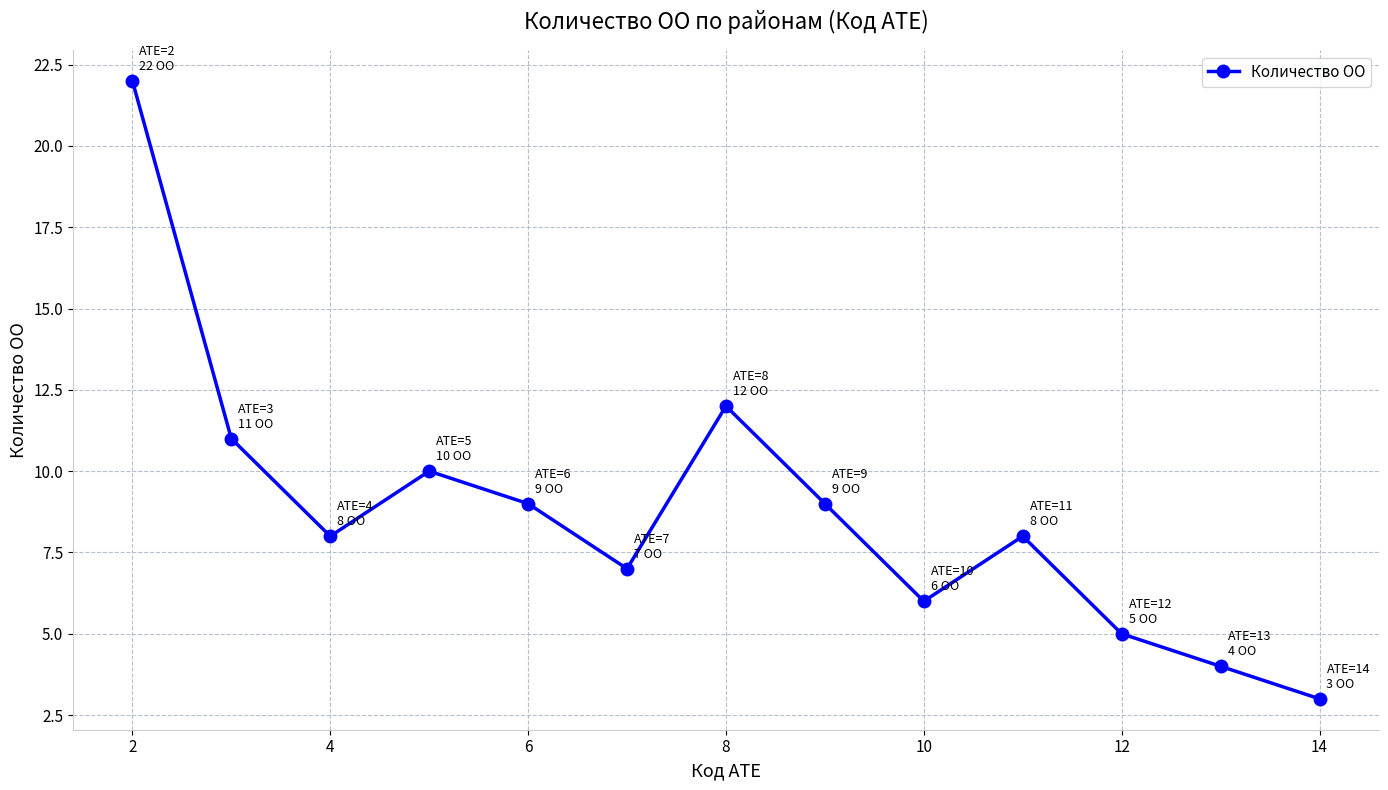

What is the minimum value shown in the chart?

3